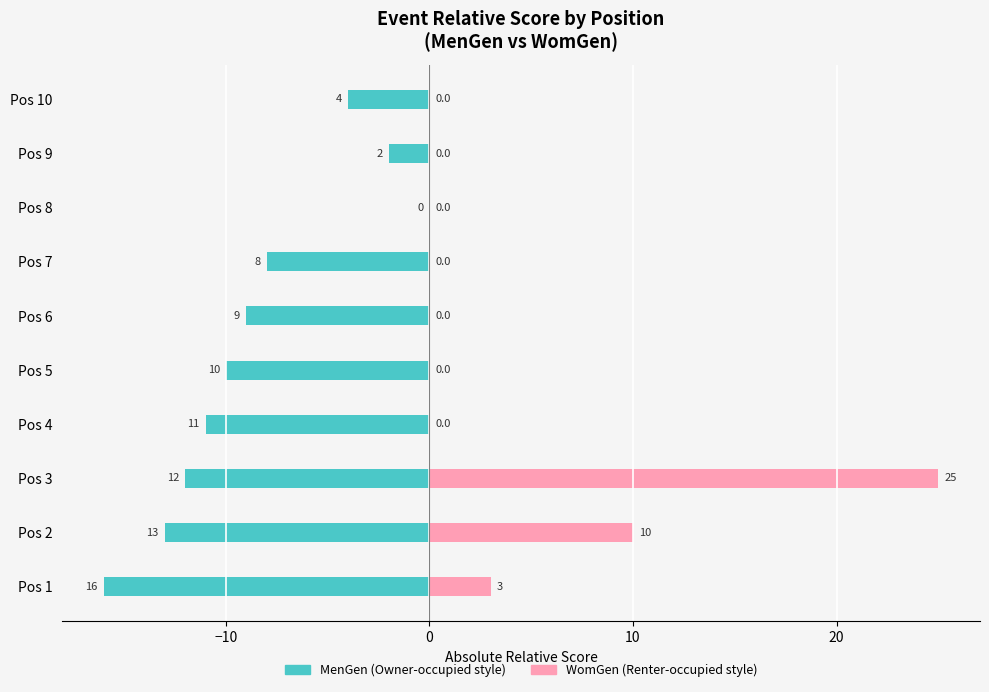

What is the highest value of the WomGen series?

25